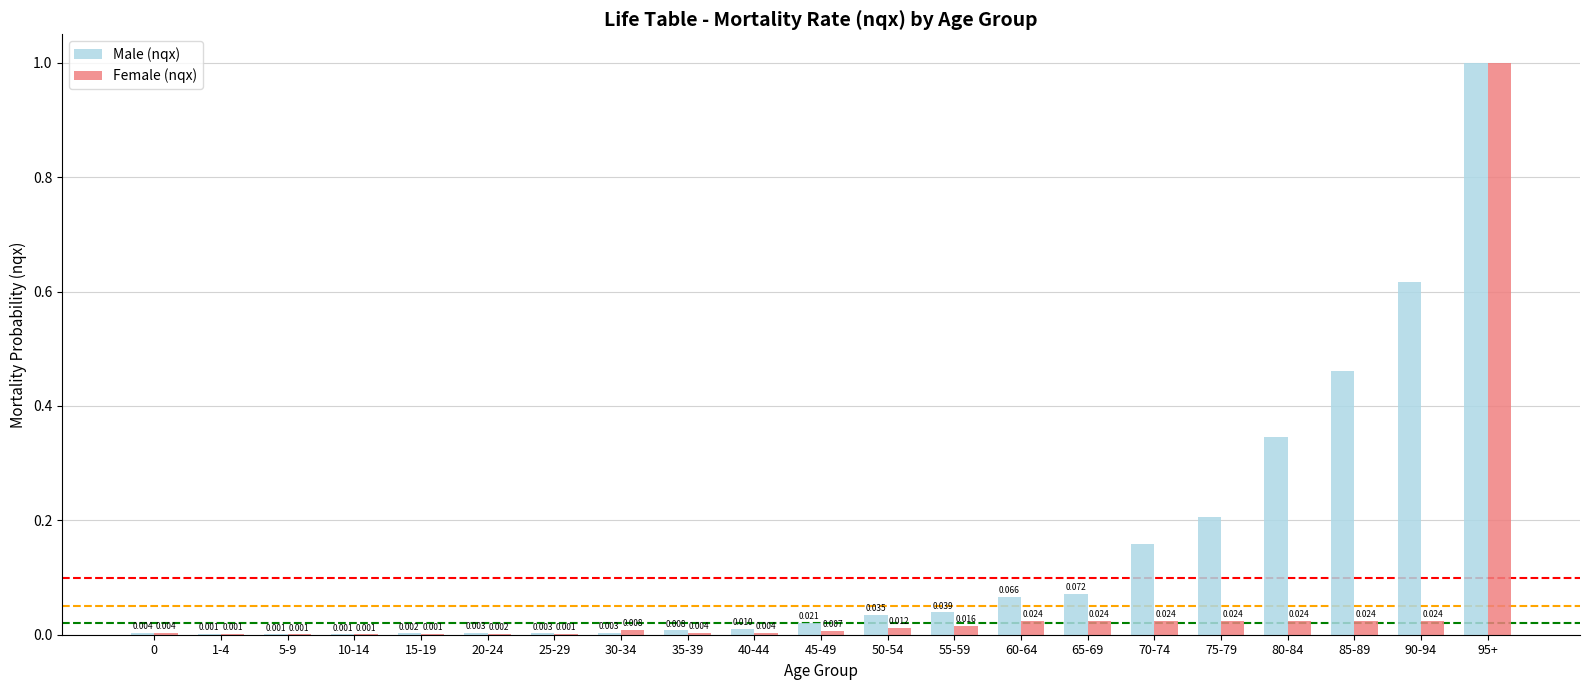

Between 0 and 35-39, which series saw the biggest shift?

Male (nqx)